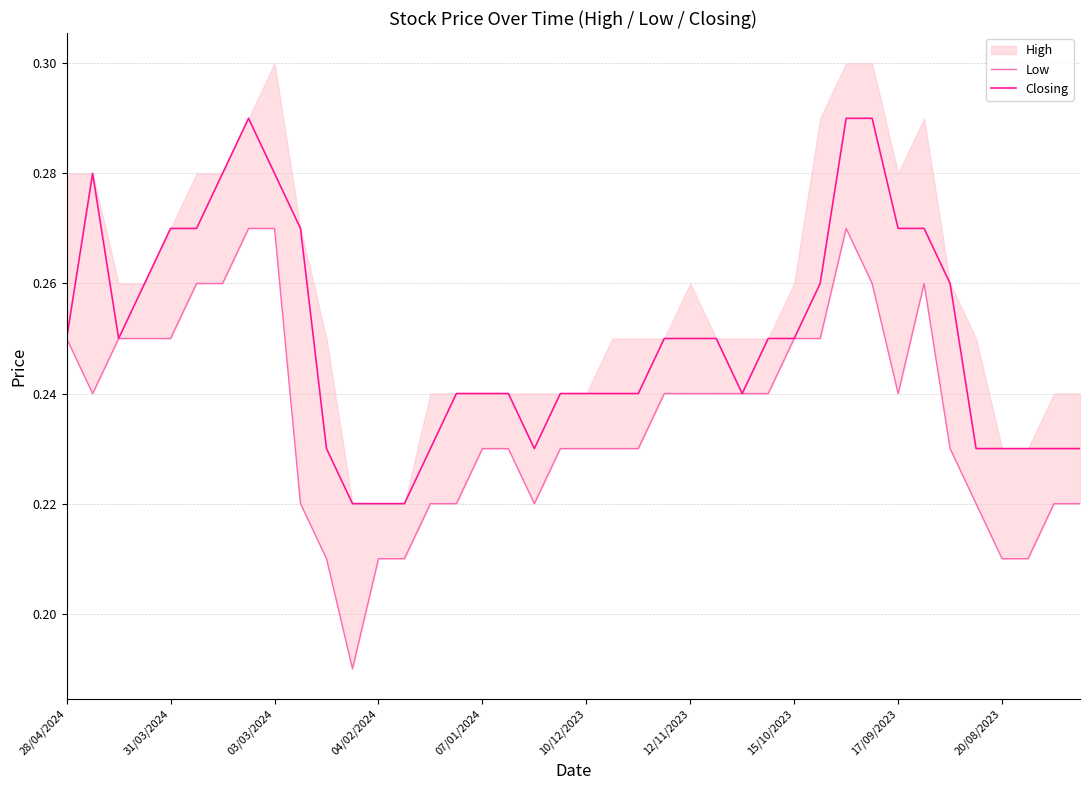

What is the sum of all Closing values?

10.0